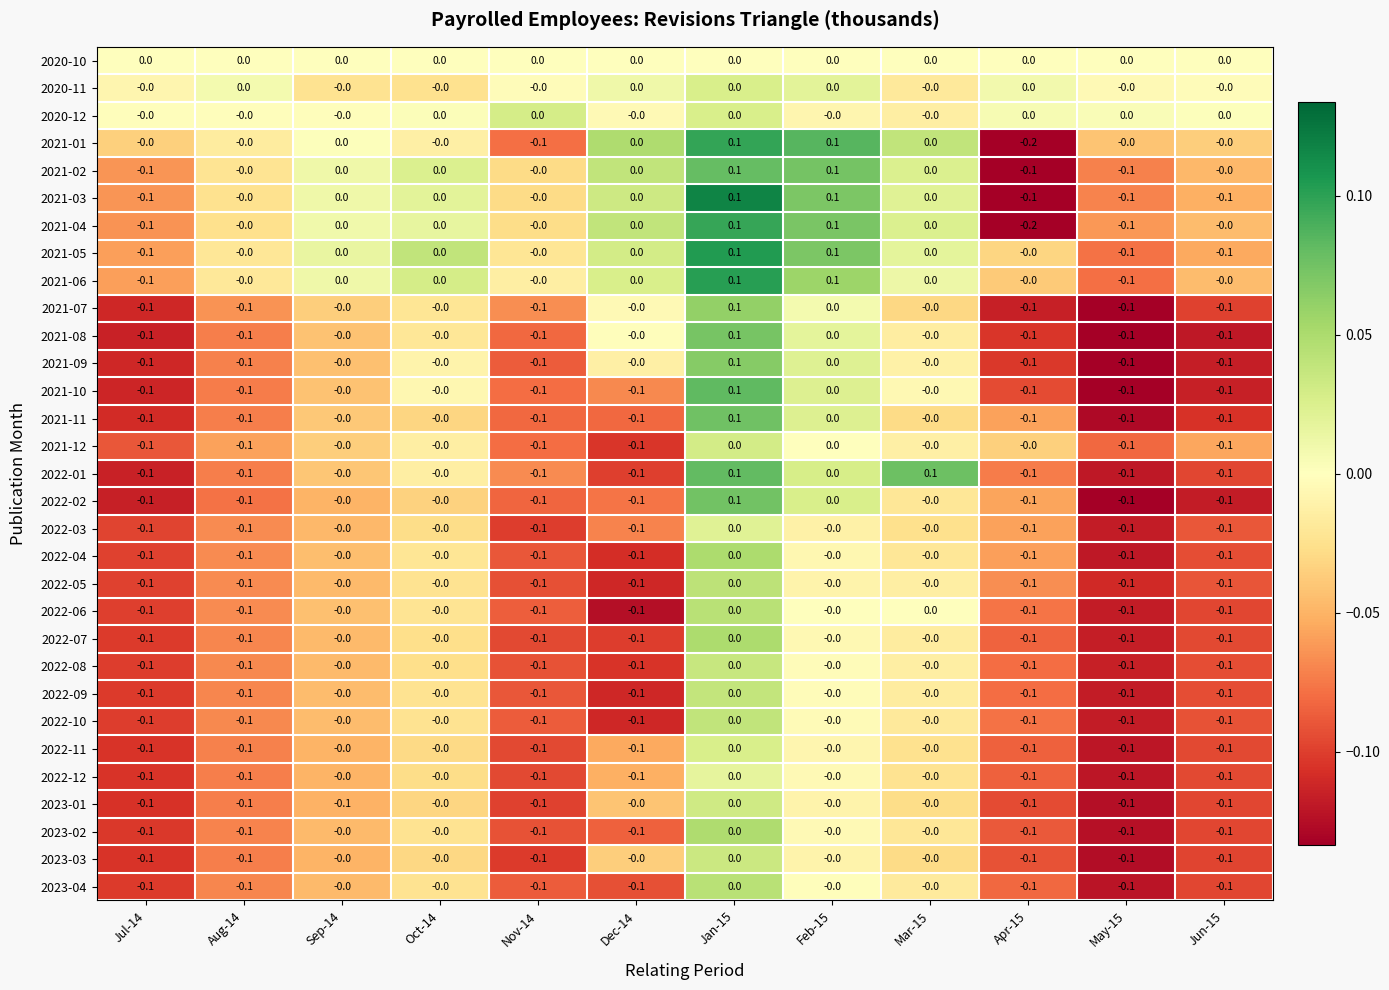

Is the value of 2021-07 at Aug-14 greater than the value of 2021-02 at Mar-15?

No